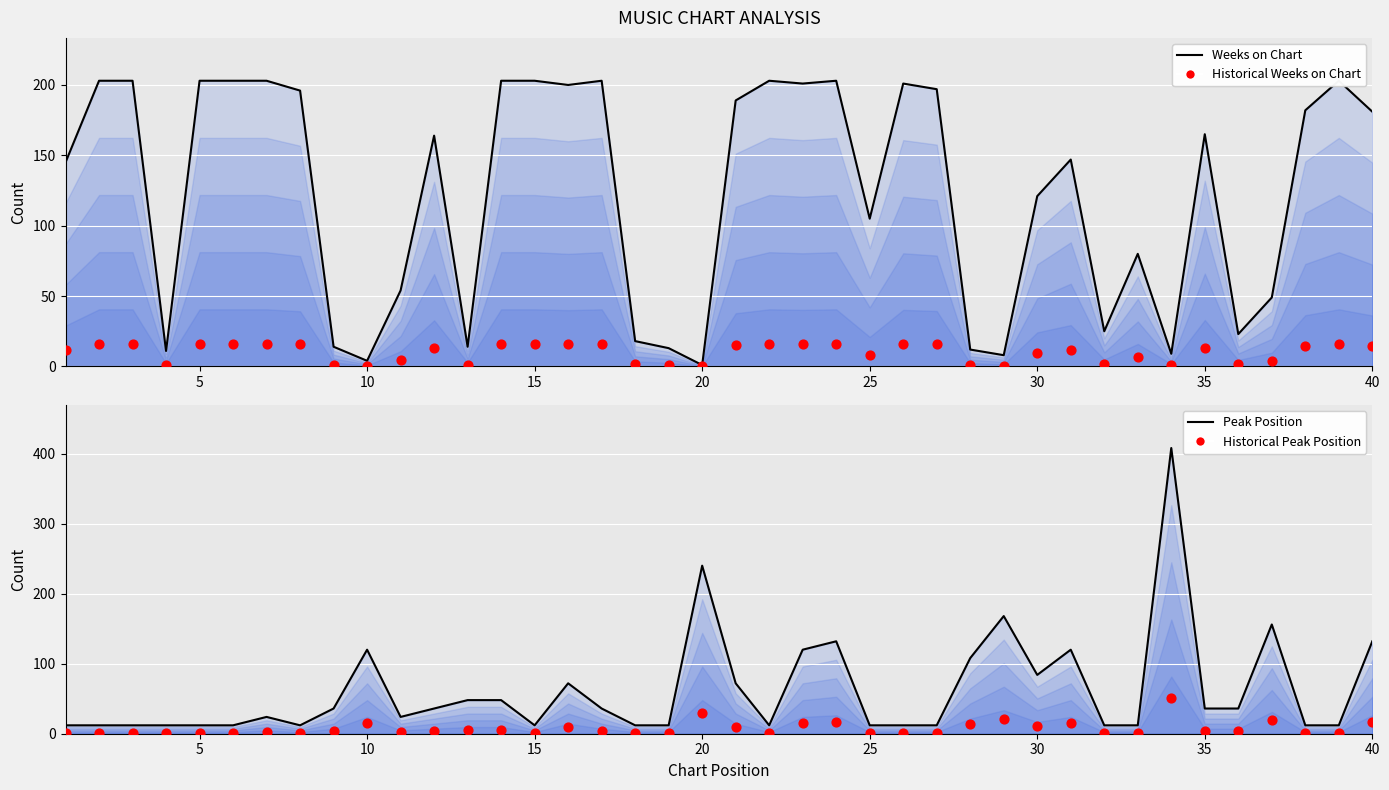

At how many categories does at least one series exceed 88?

31